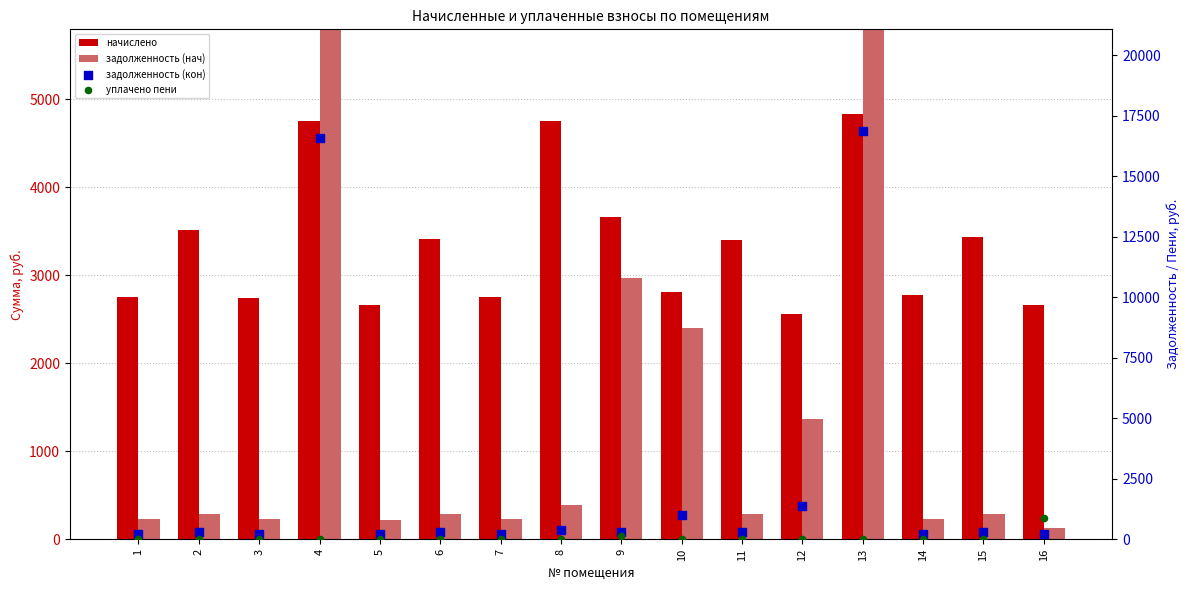

Which series has the largest total across all categories?

начислено